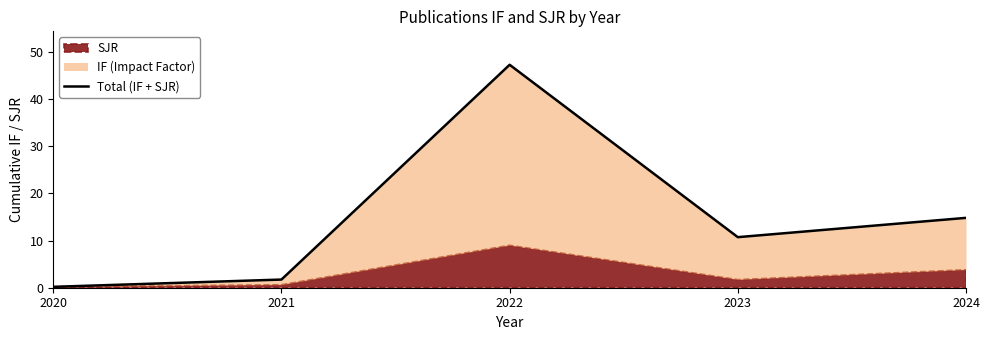

True or false: the data has more than 0 interior local peaks.

True